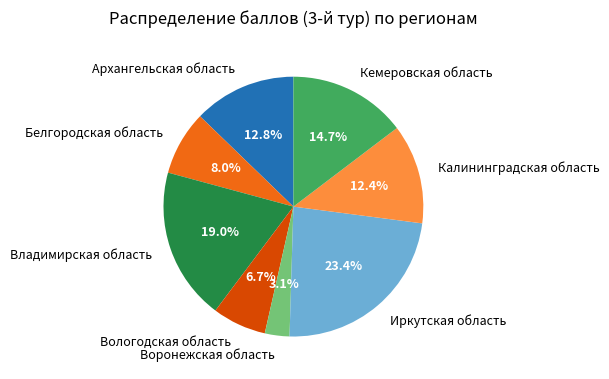

Which has a higher value, Архангельская область or Белгородская область?

Архангельская область